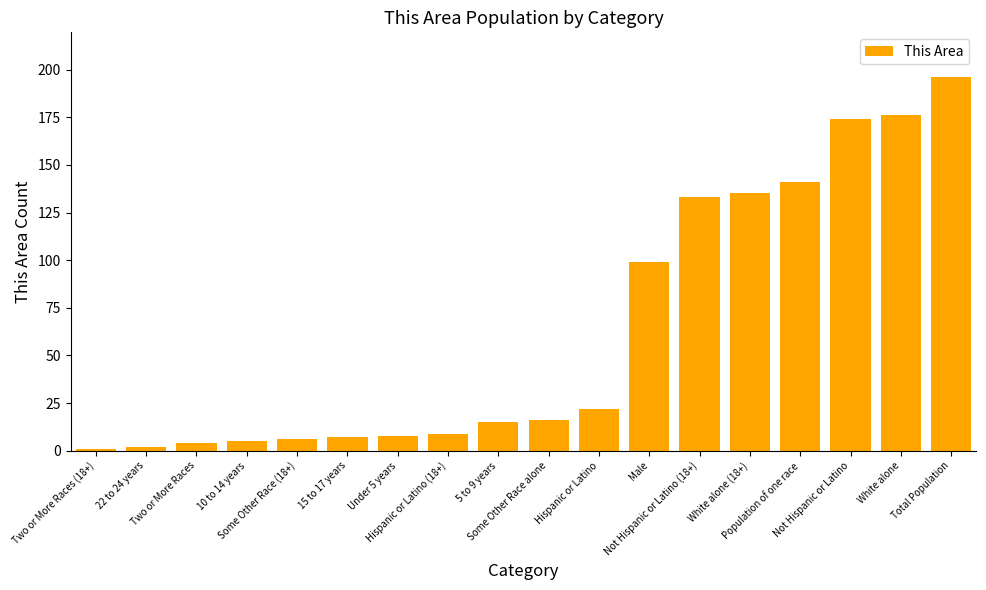

Reading right to left, what are all the values shown in this chart?

196	176	174	141	135	133	99	22	16	15	9	8	7	6	5	4	2	1